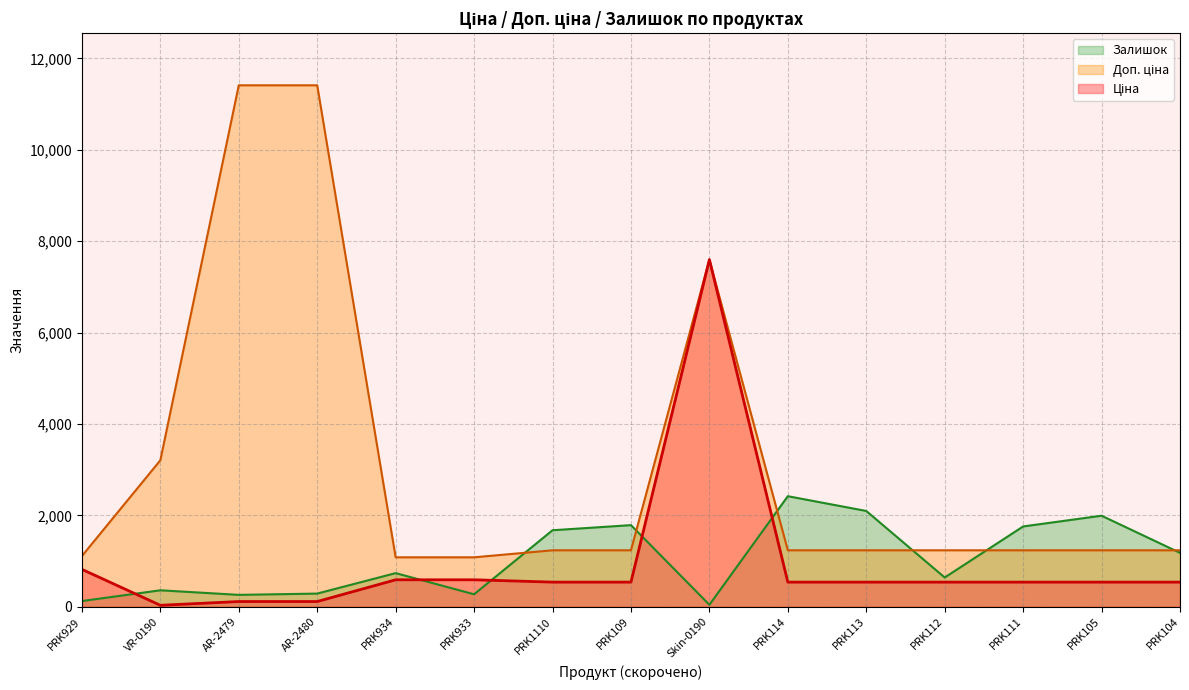

At which label does Ціна reach its peak?

Skin-0190